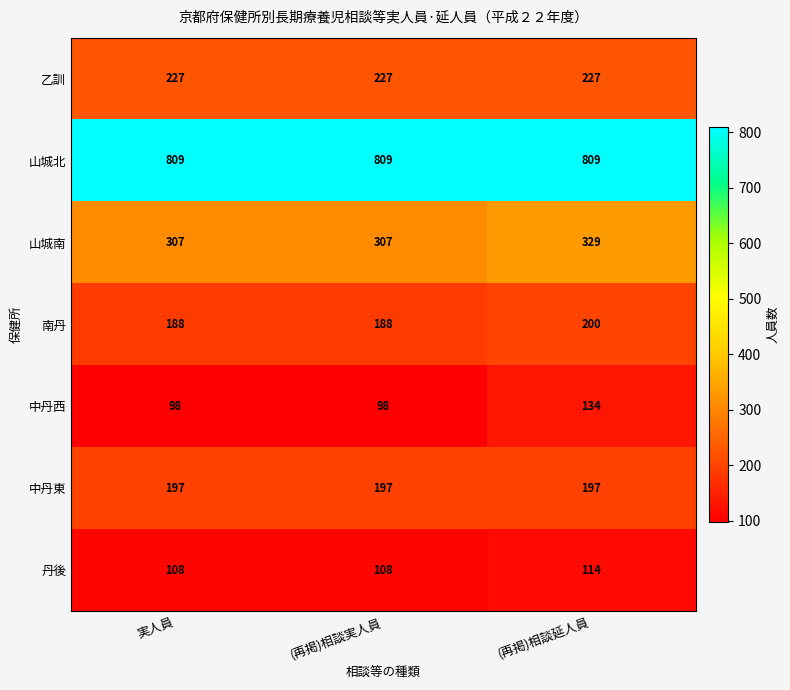

Reading right to left, what are all the values shown in this chart?

乙訓: (再掲)相談延人員=227	(再掲)相談実人員=227	実人員=227
山城北: (再掲)相談延人員=809	(再掲)相談実人員=809	実人員=809
山城南: (再掲)相談延人員=329	(再掲)相談実人員=307	実人員=307
南丹: (再掲)相談延人員=200	(再掲)相談実人員=188	実人員=188
中丹西: (再掲)相談延人員=134	(再掲)相談実人員=98	実人員=98
中丹東: (再掲)相談延人員=197	(再掲)相談実人員=197	実人員=197
丹後: (再掲)相談延人員=114	(再掲)相談実人員=108	実人員=108